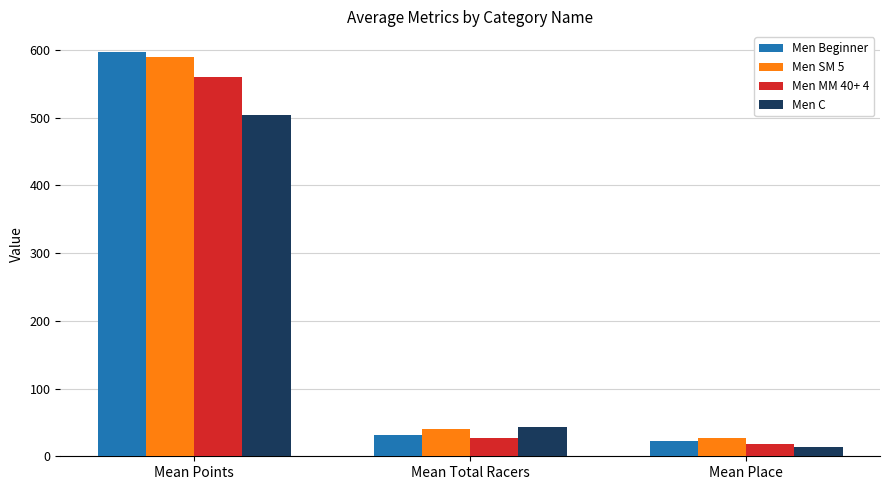

Does the chart contain stacked bars?

No